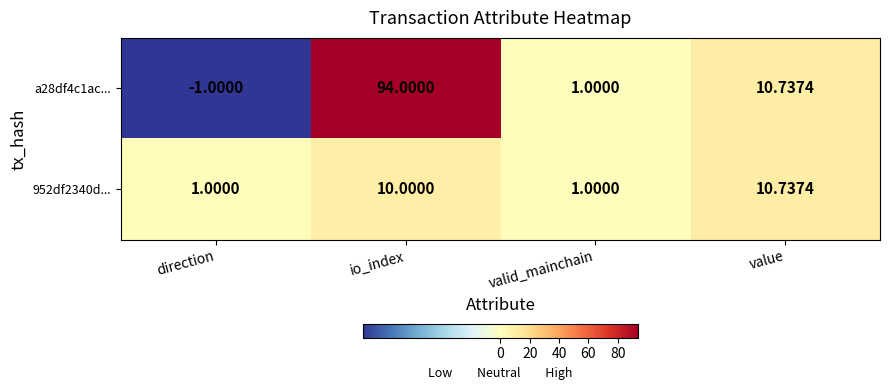

Where does the a28df4c1ac... series first go above 10?

io_index